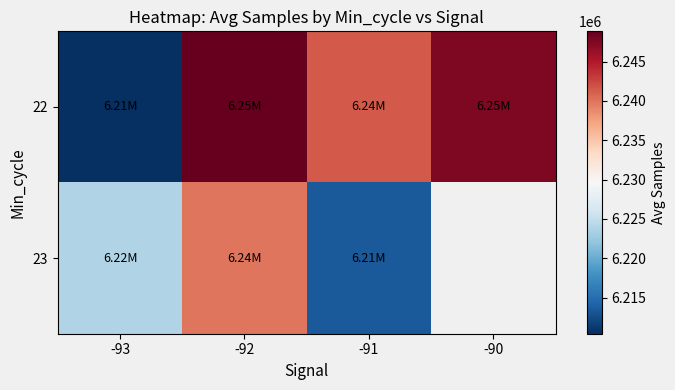

What is the total value across all series at -93?

12434221.5